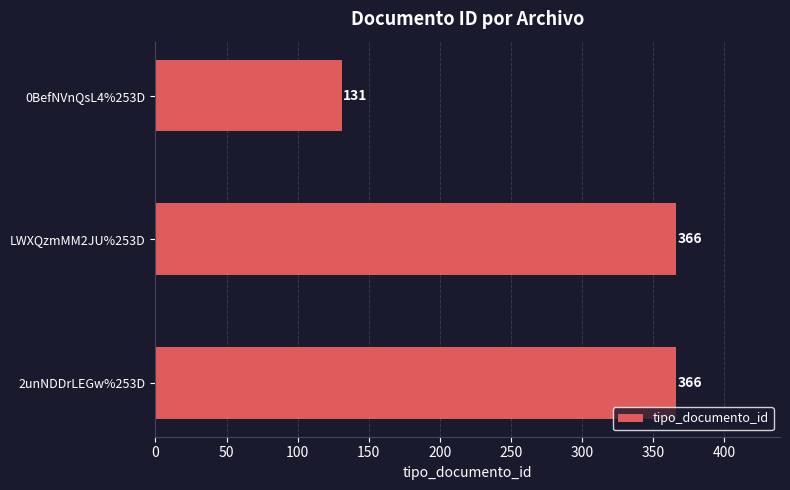

What is the average value?

288